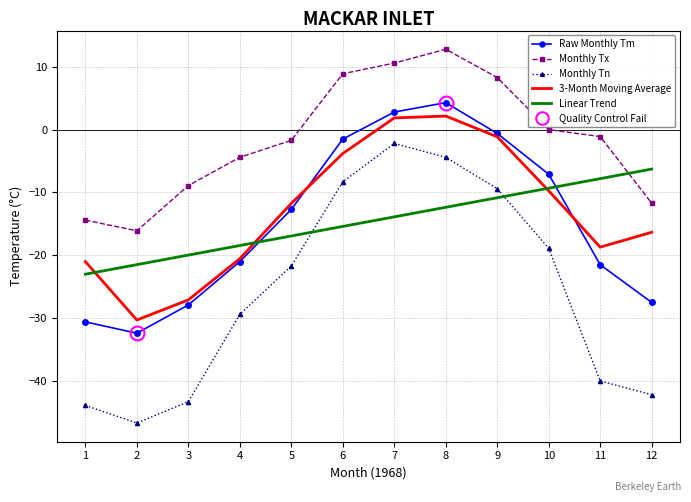

Which has a higher value, 11 or 3?

11